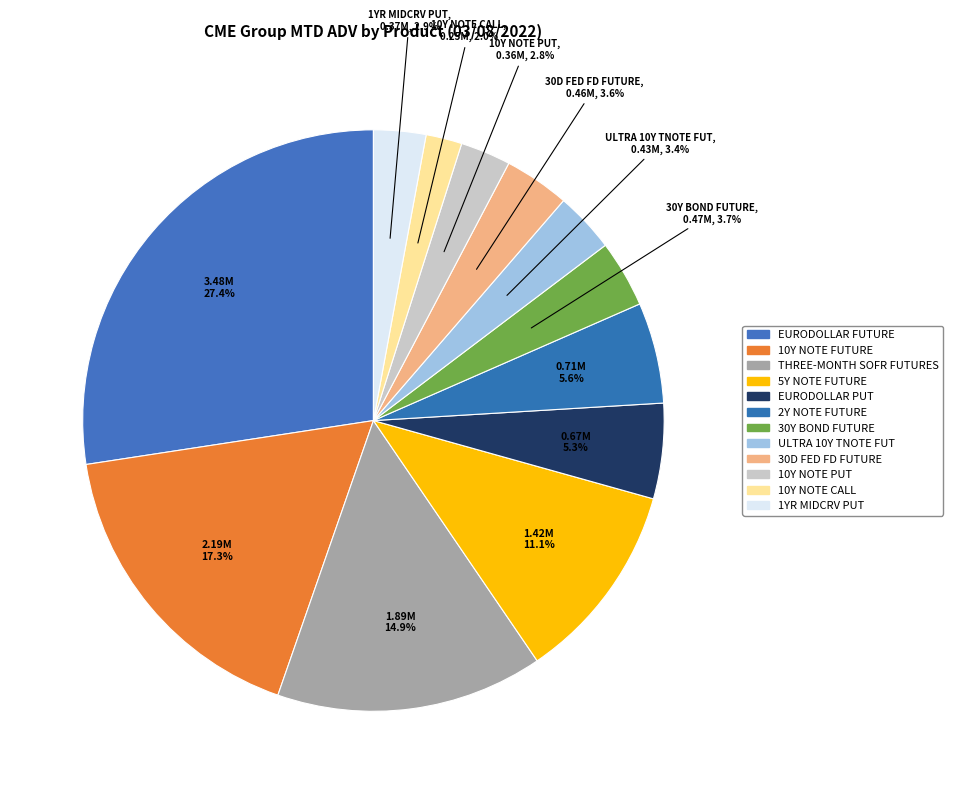

How many segments does this pie chart have?

12